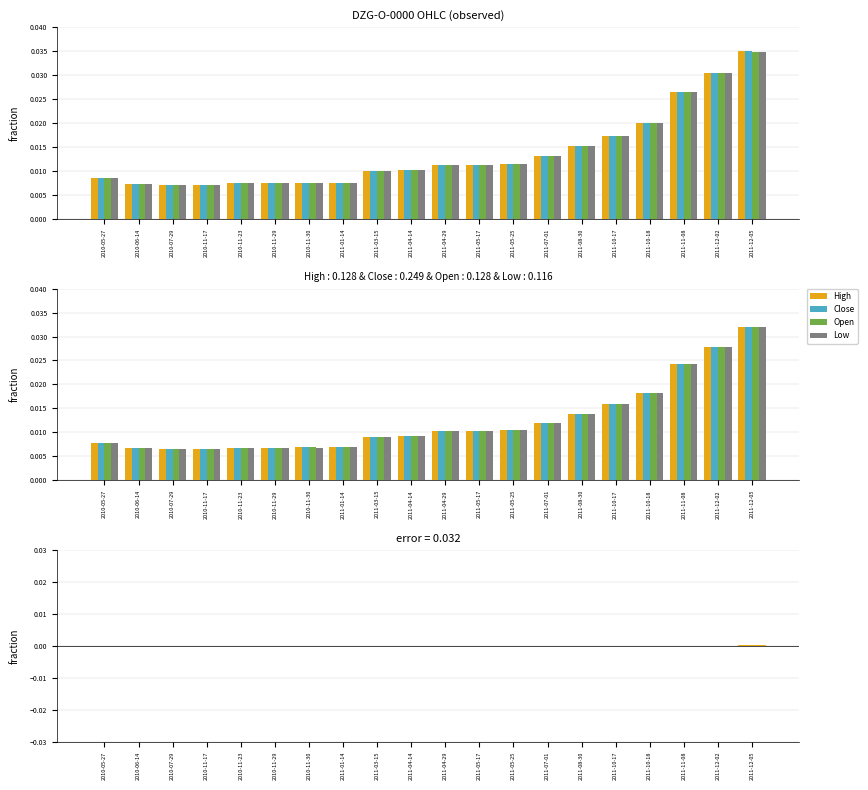

At which label does Open reach its minimum?

2010-07-29